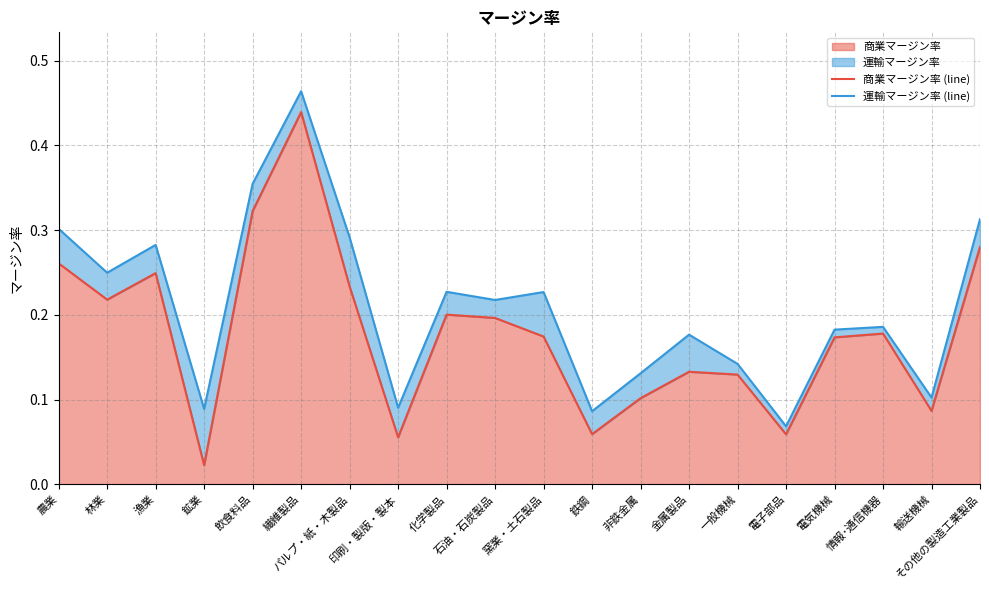

List the series in order of their peak value, lowest first.

商業マージン率 (line), 運輸マージン率 (line)